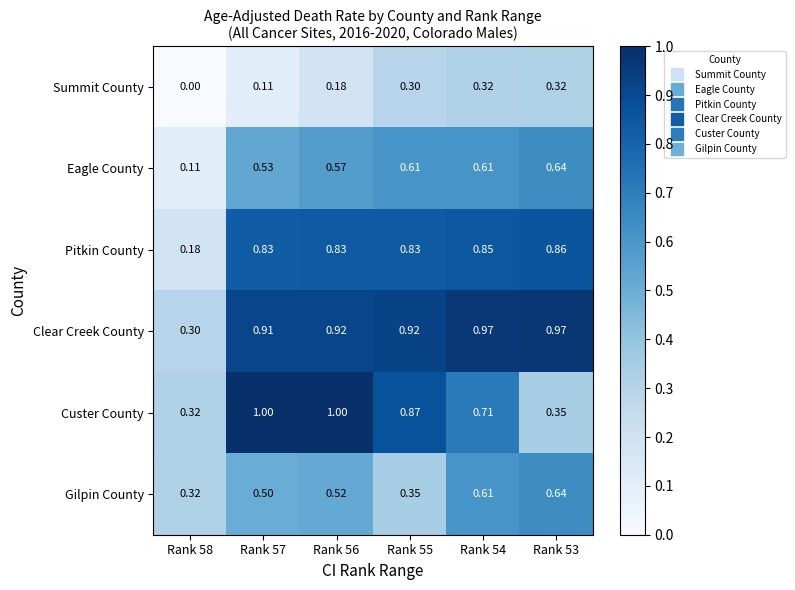

What is the total value across all series at Rank 53?

3.8